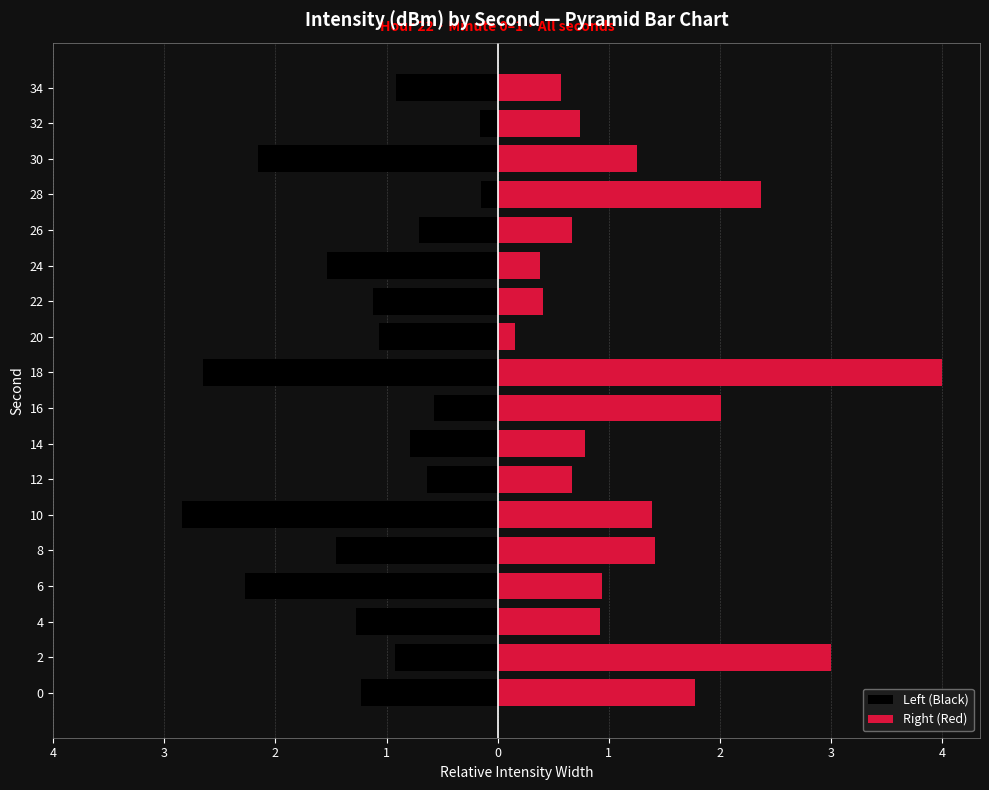

Which series has the largest total across all categories?

Right (Red)